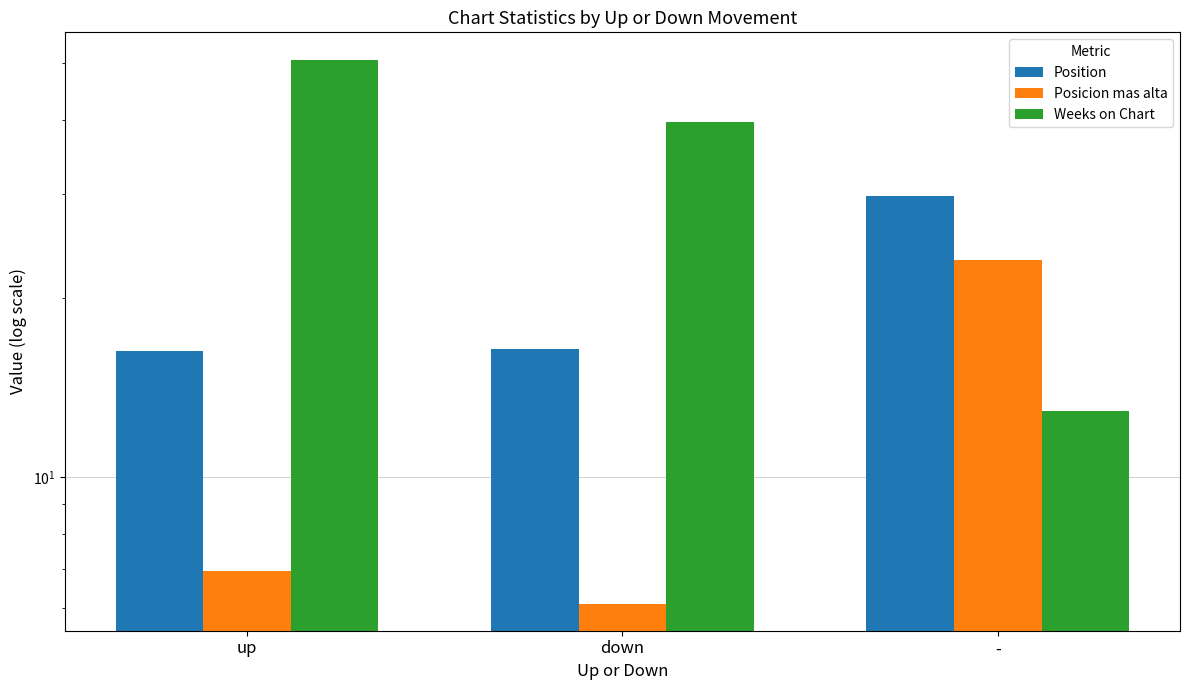

Are the bars grouped side by side (vs. stacked)?

Yes